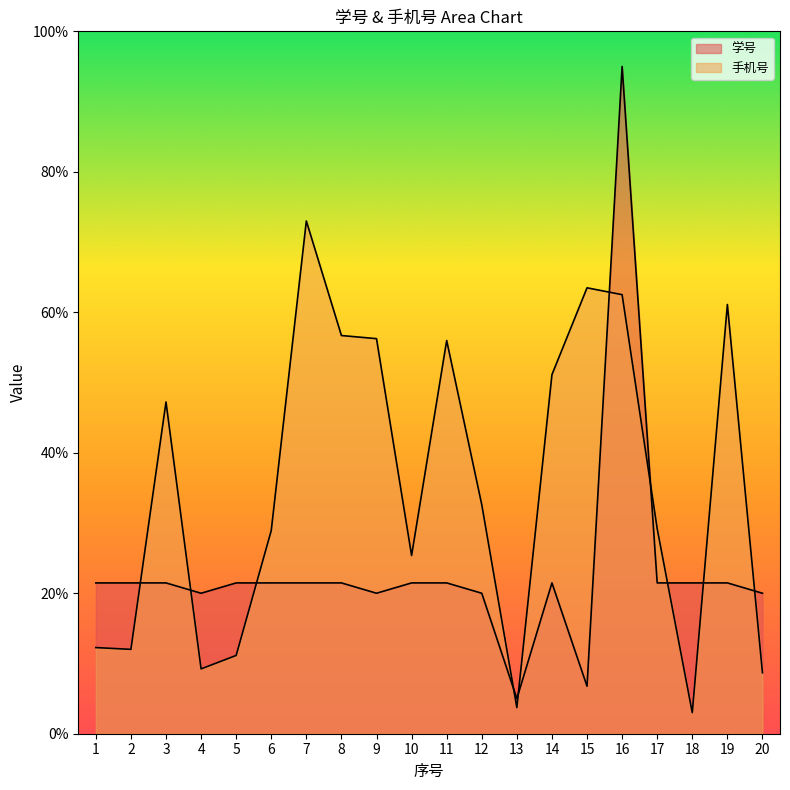

Where does the 手机号 series first go above 32?

3